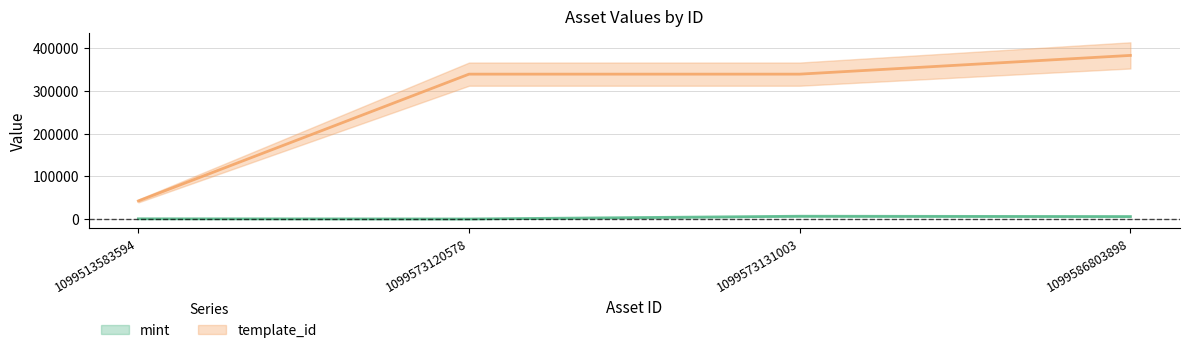

What is the difference between the maximum and minimum values in the template_id series?

340651